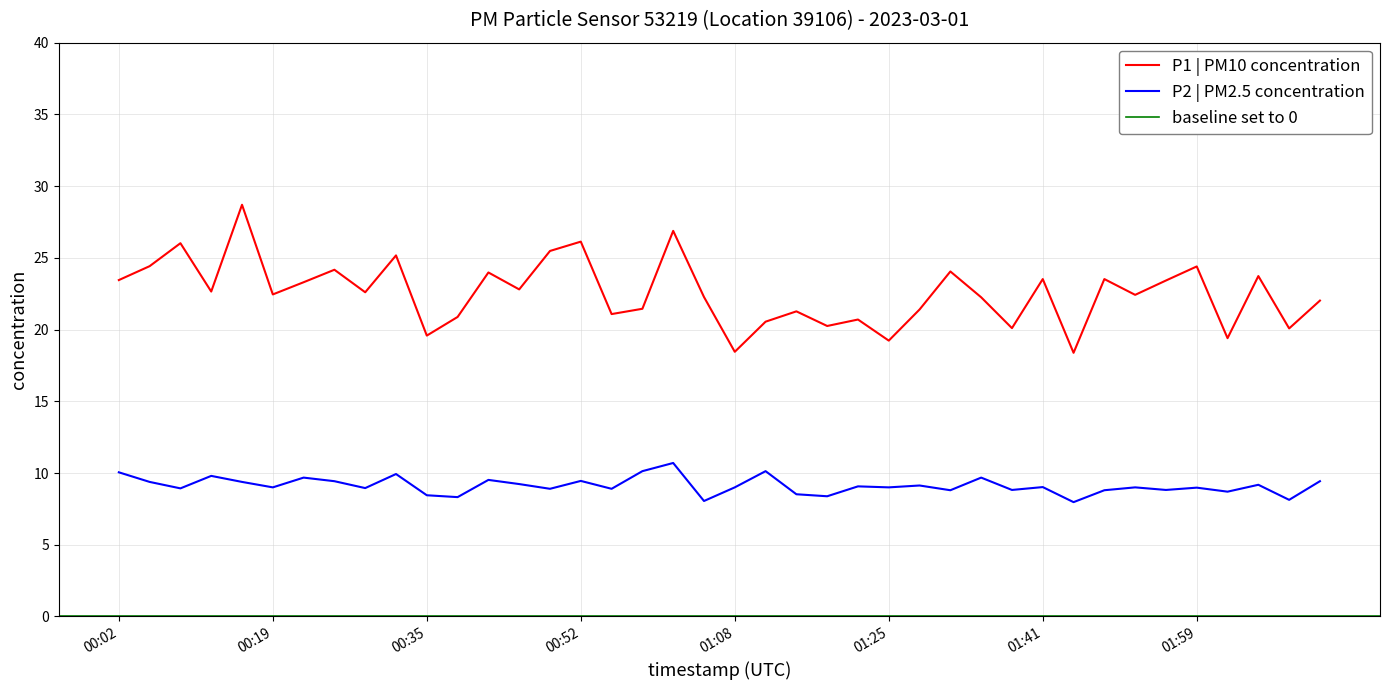

Does the chart have visible grid lines?

Yes